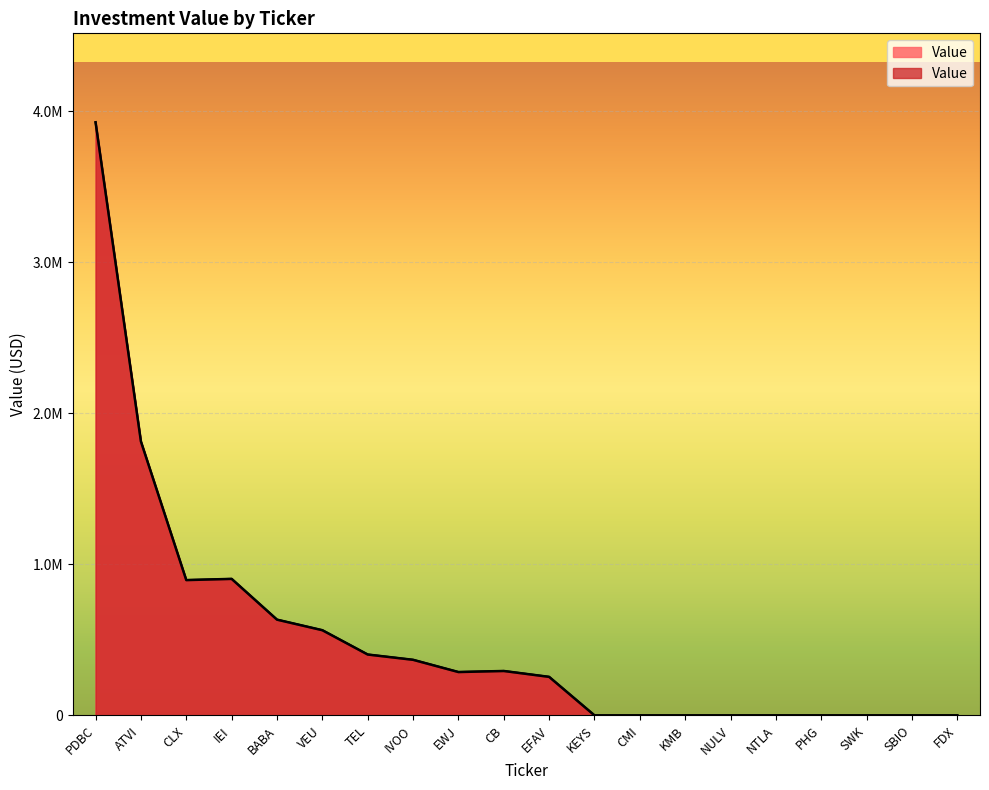

What is the difference between the maximum and minimum values?

3928000